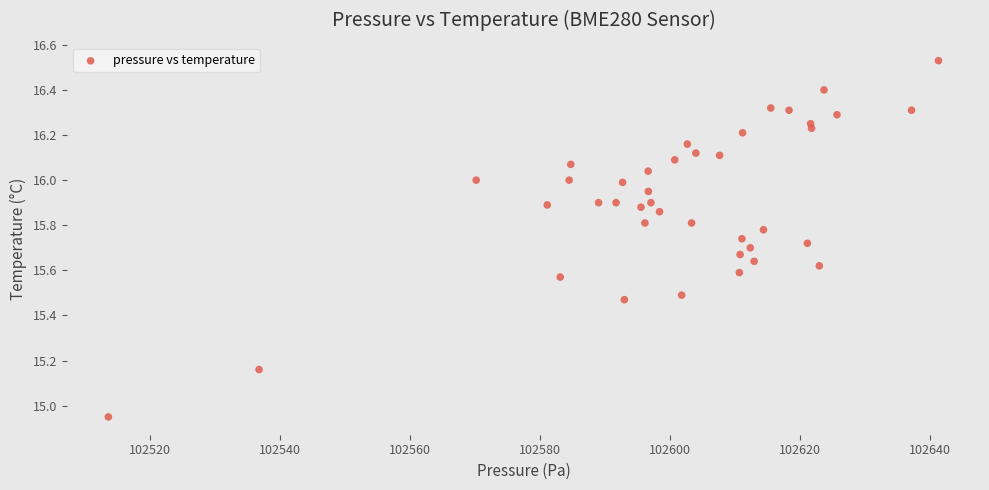

What is the range of X values (max minus min)?

127.8